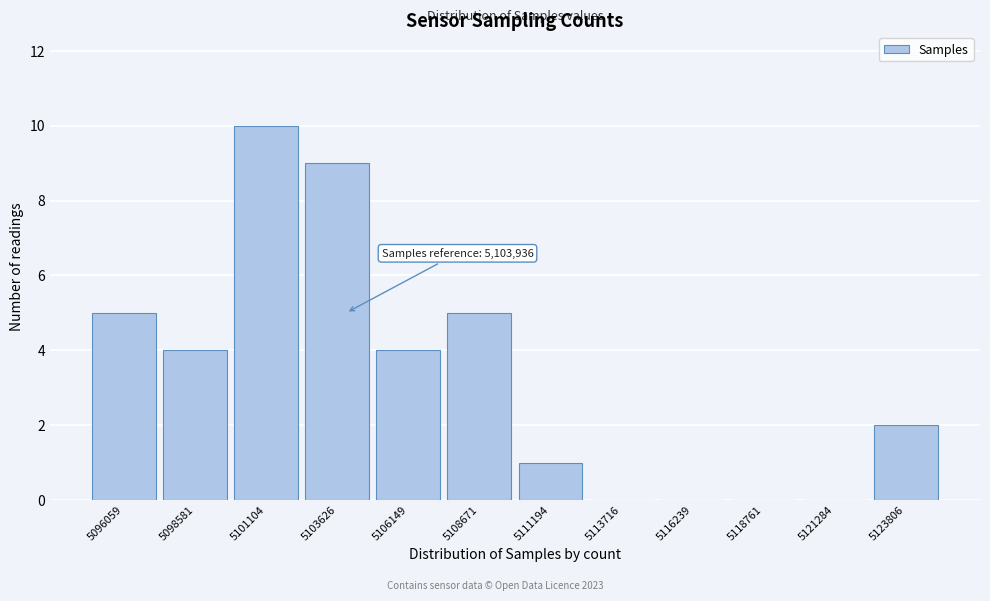

Reading left to right, transcribe all the data shown in this chart.

5096059=5	5098581=4	5101104=10	5103626=9	5106149=4	5108671=5	5111194=1	5113716=0	5116239=0	5118761=0	5121284=0	5123806=2